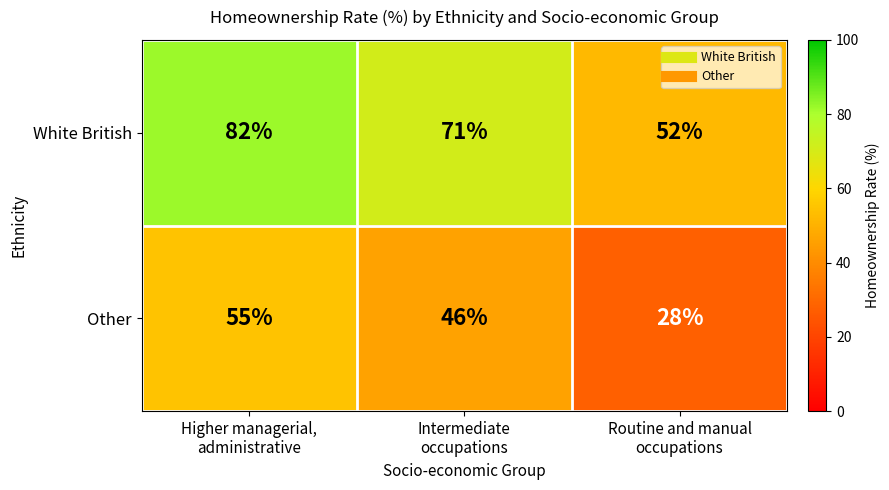

Which category has the lowest value across all series?

Routine and manual
occupations